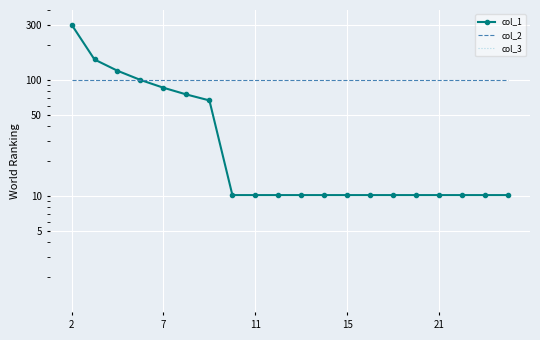

Count the number of categories in the chart.

20